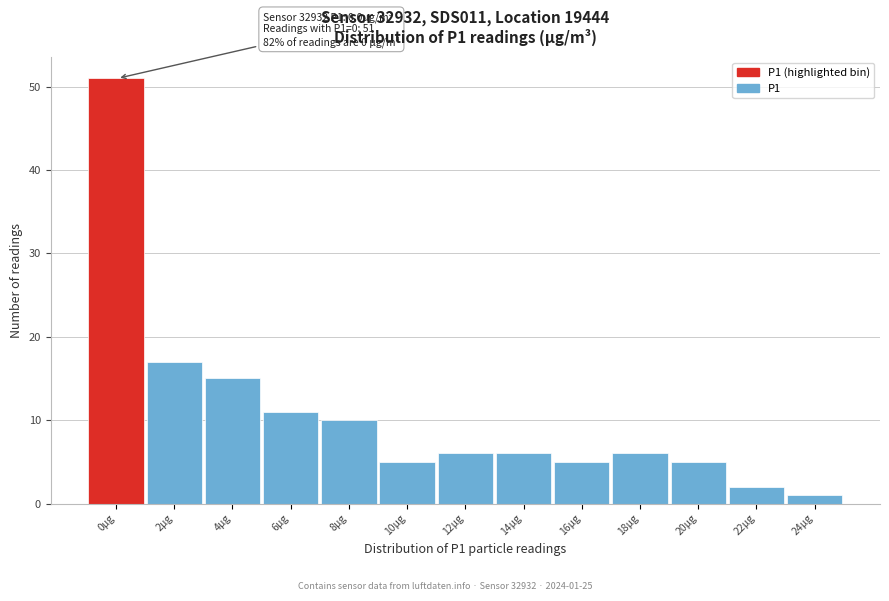

Reading left to right, list all the values displayed in this chart.

51	17	15	11	10	5	6	6	5	6	5	2	1